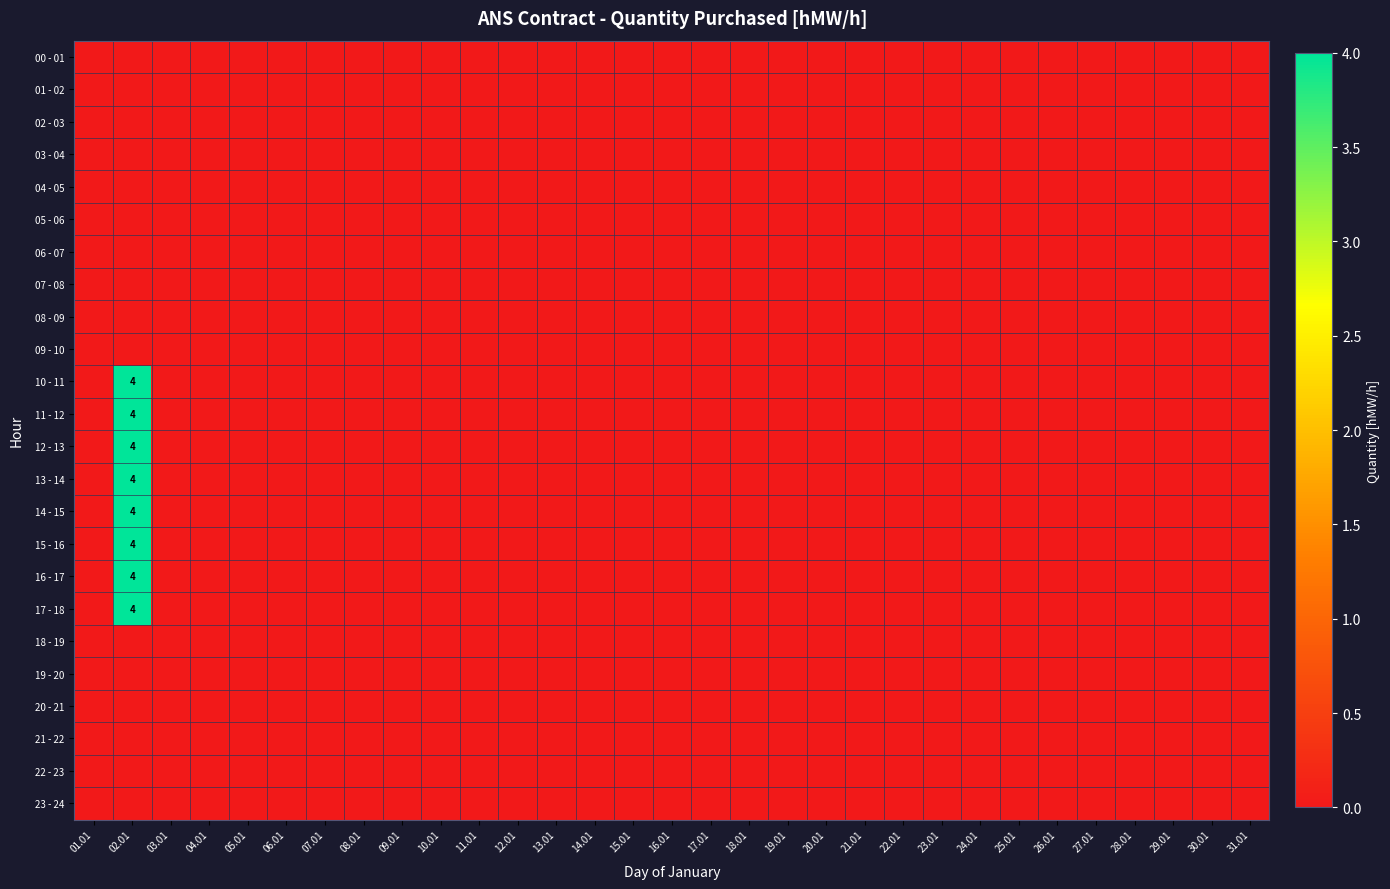

At which category is the sum across all series the highest?

02.01